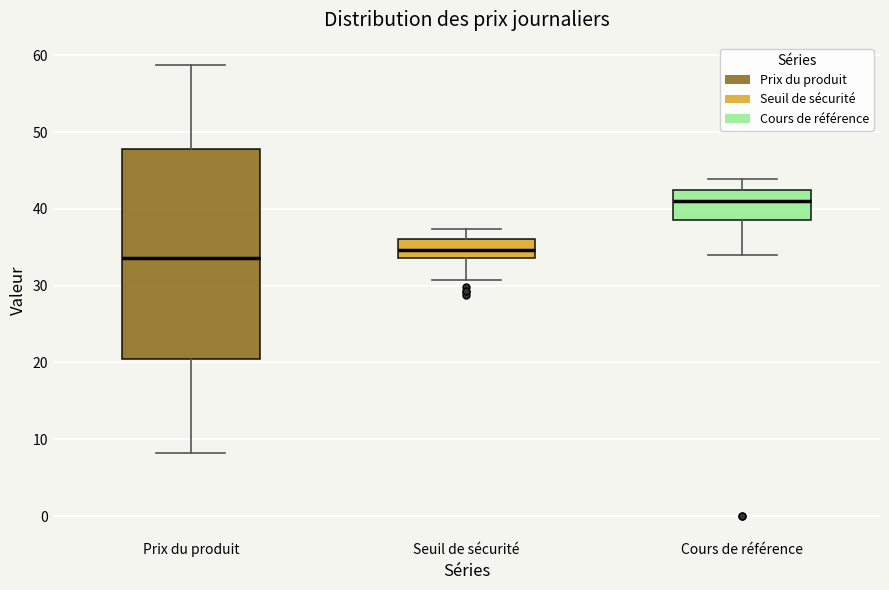

Reading left to right, read every box against the y-axis: the position of its median line, the range the box covers, and the ends of its whiskers. The values are not printed on the chart, so give them approximately, as read against the axis.

Prix du produit: median 34, box 20 to 48, whiskers 8 to 59
Seuil de sécurité: median 35, box 34 to 36, whiskers 31 to 37
Cours de référence: median 41, box 39 to 42, whiskers 34 to 44